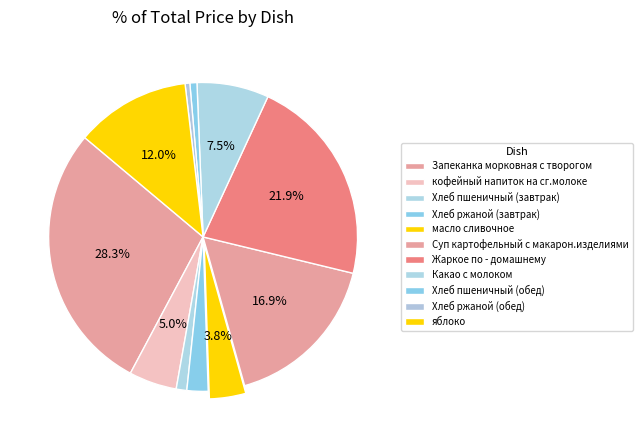

Combined, do кофейный напиток на сг.молоке and Суп картофельный с макарон.изделиями account for over 50%?

No